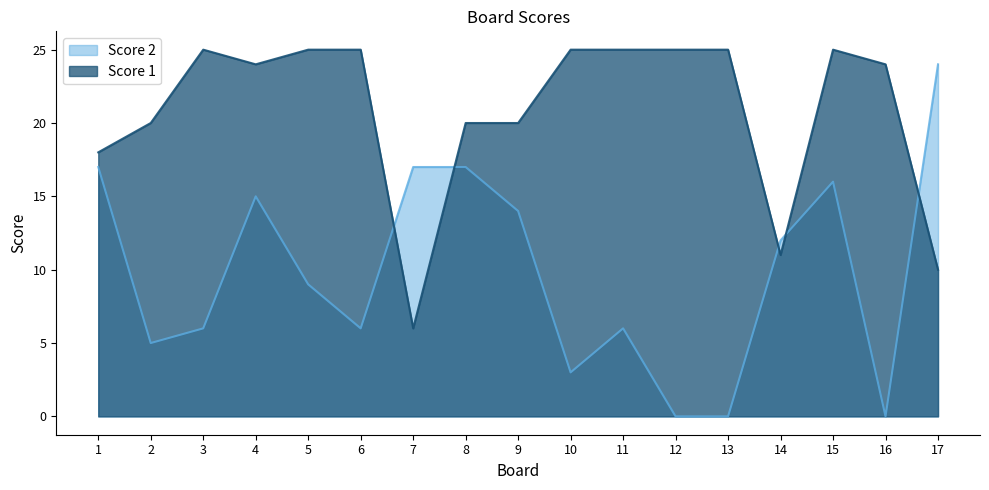

What is the value of the Score 2 point at the 14th from the left?

12